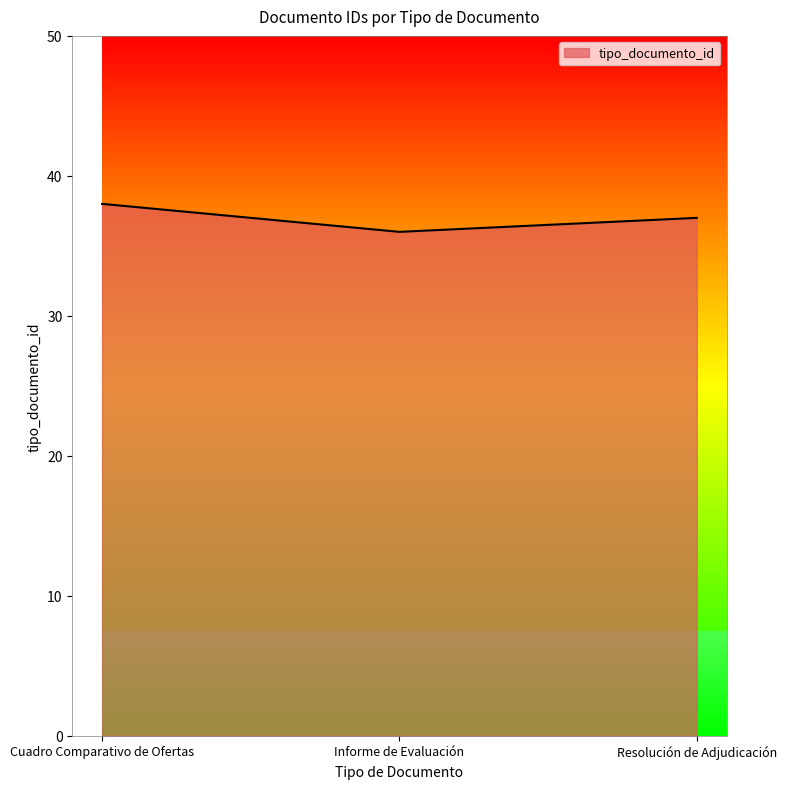

List the labels in order of value, largest first.

Cuadro Comparativo de Ofertas, Resolución de Adjudicación, Informe de Evaluación